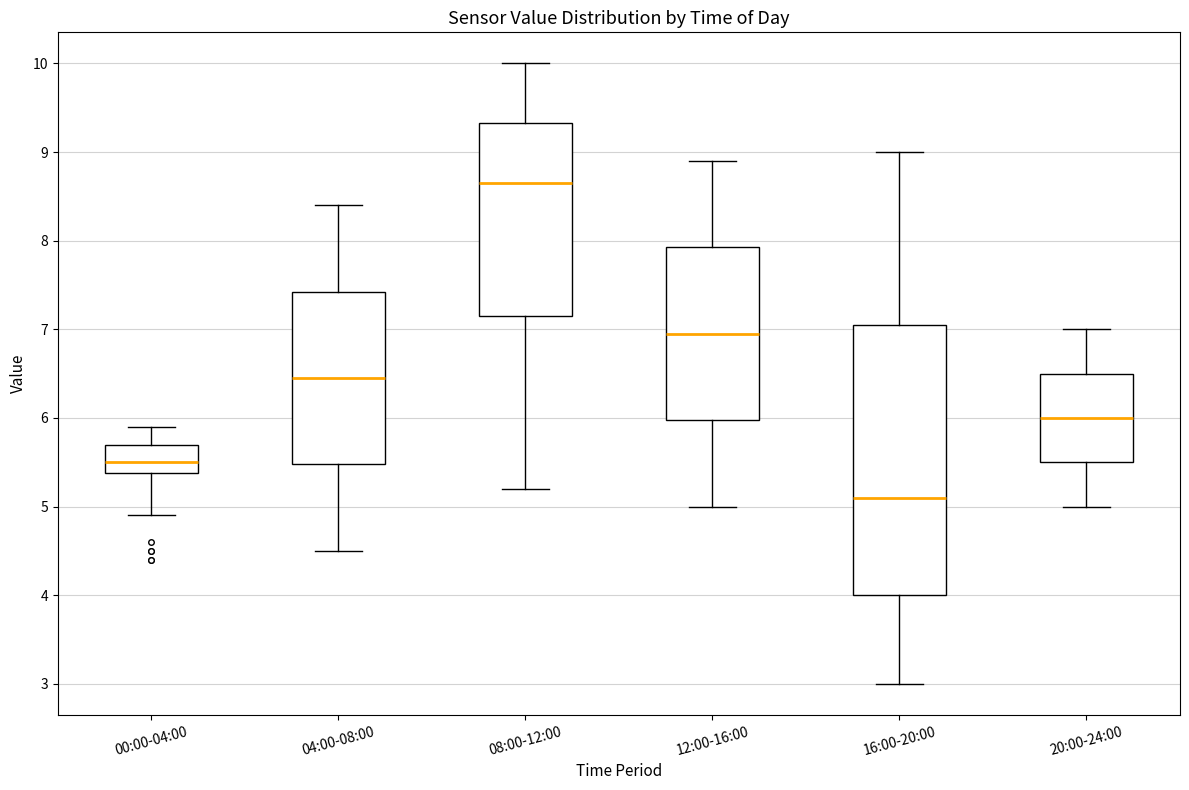

Reading left to right, transcribe this box plot: for each box, give where its median line is, the range the box spans, and where its two whiskers end, as read against the y-axis. The values are not printed on the chart, so give them approximately, as read against the axis.

00:00-04:00: median 5.5, box 5.4 to 5.7, whiskers 4.9 to 5.9
04:00-08:00: median 6.5, box 5.5 to 7.4, whiskers 4.5 to 8.4
08:00-12:00: median 8.7, box 7.2 to 9.3, whiskers 5.2 to 10.0
12:00-16:00: median 7.0, box 6.0 to 7.9, whiskers 5.0 to 8.9
16:00-20:00: median 5.1, box 4.0 to 7.1, whiskers 3.0 to 9.0
20:00-24:00: median 6.0, box 5.5 to 6.5, whiskers 5.0 to 7.0